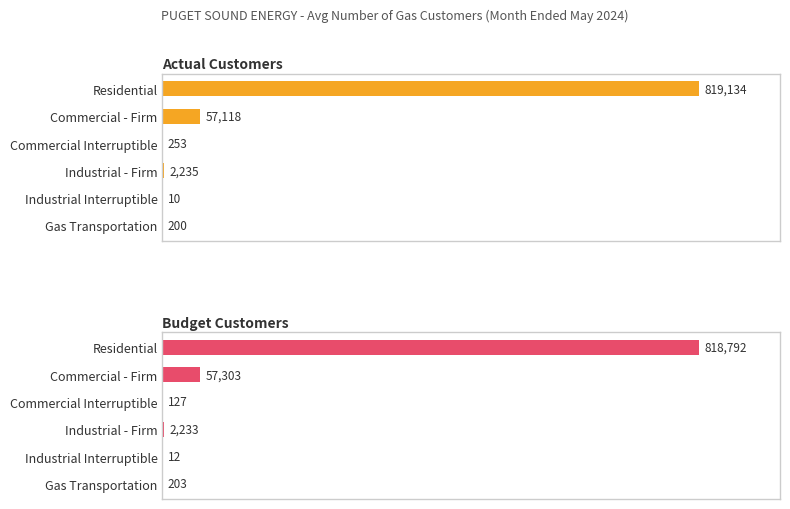

What is the maximum value for Actual Customers?

819134